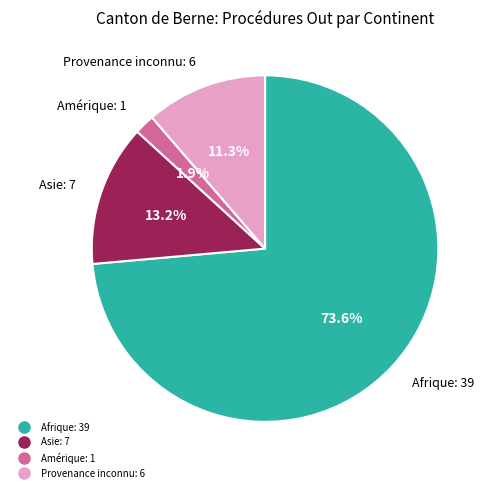

To the nearest percent, what is the average slice percentage?

25%